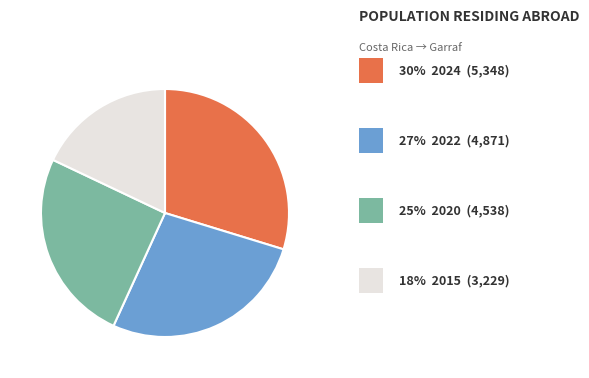

Is there any slice that represents more than half of the pie?

No